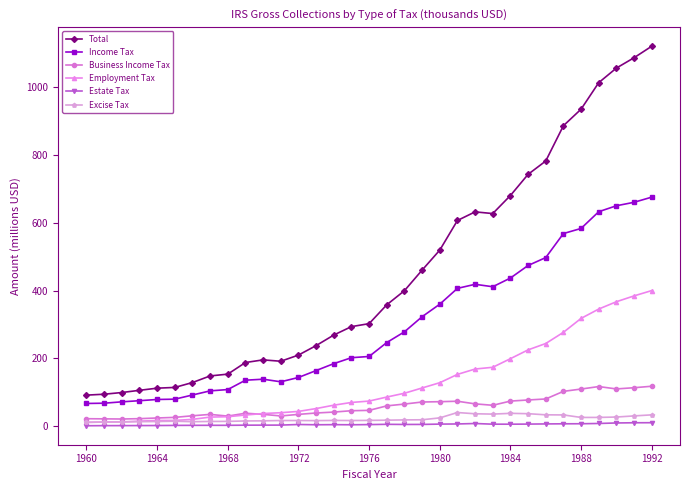

What is the average value of the Business Income Tax series?

58.2